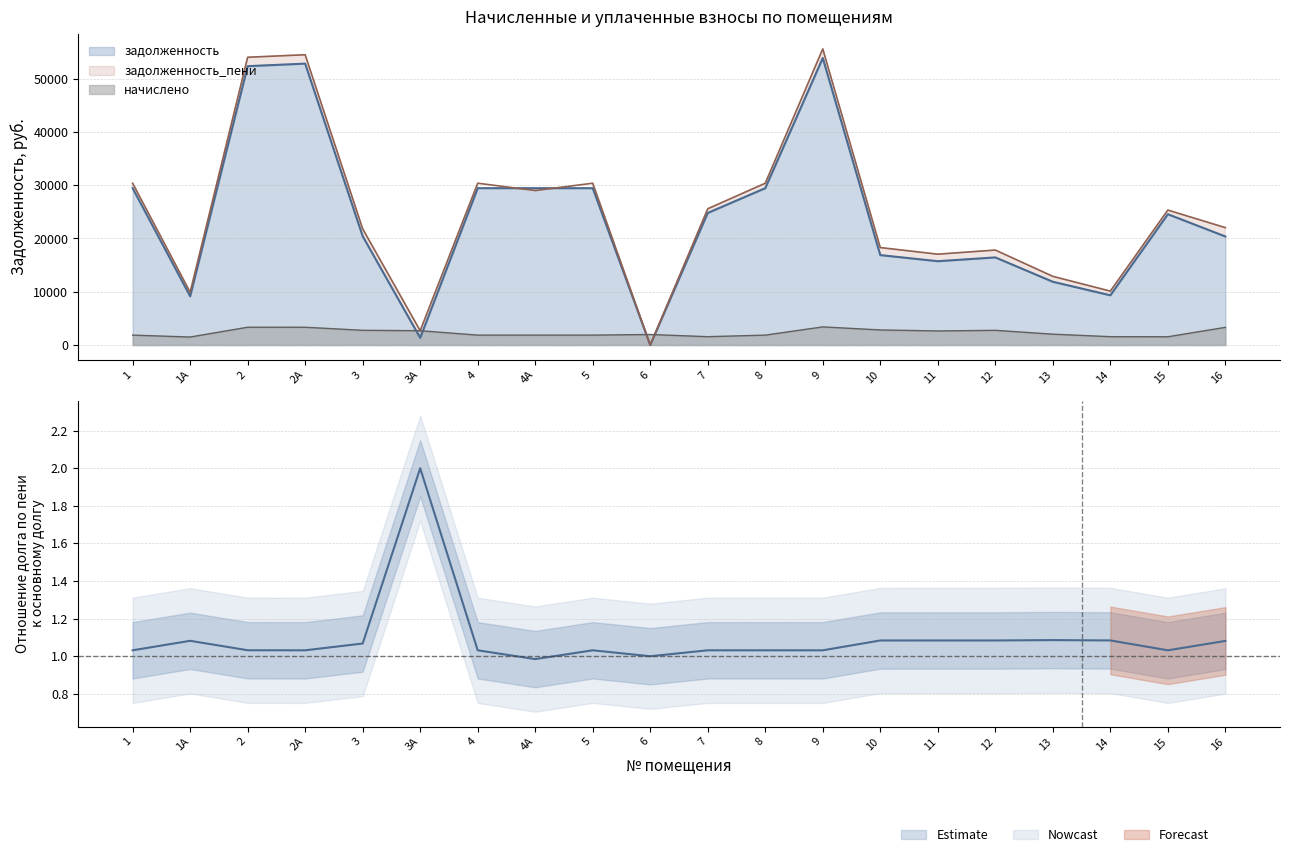

Where does the задолженность_пени series first go above 25335?

1